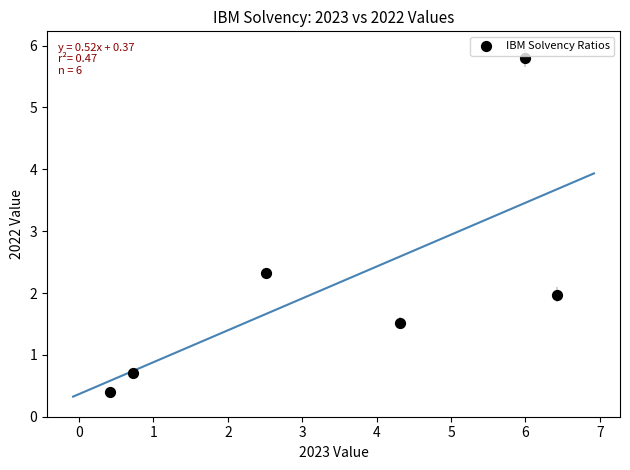

What is the average X value?

3.4